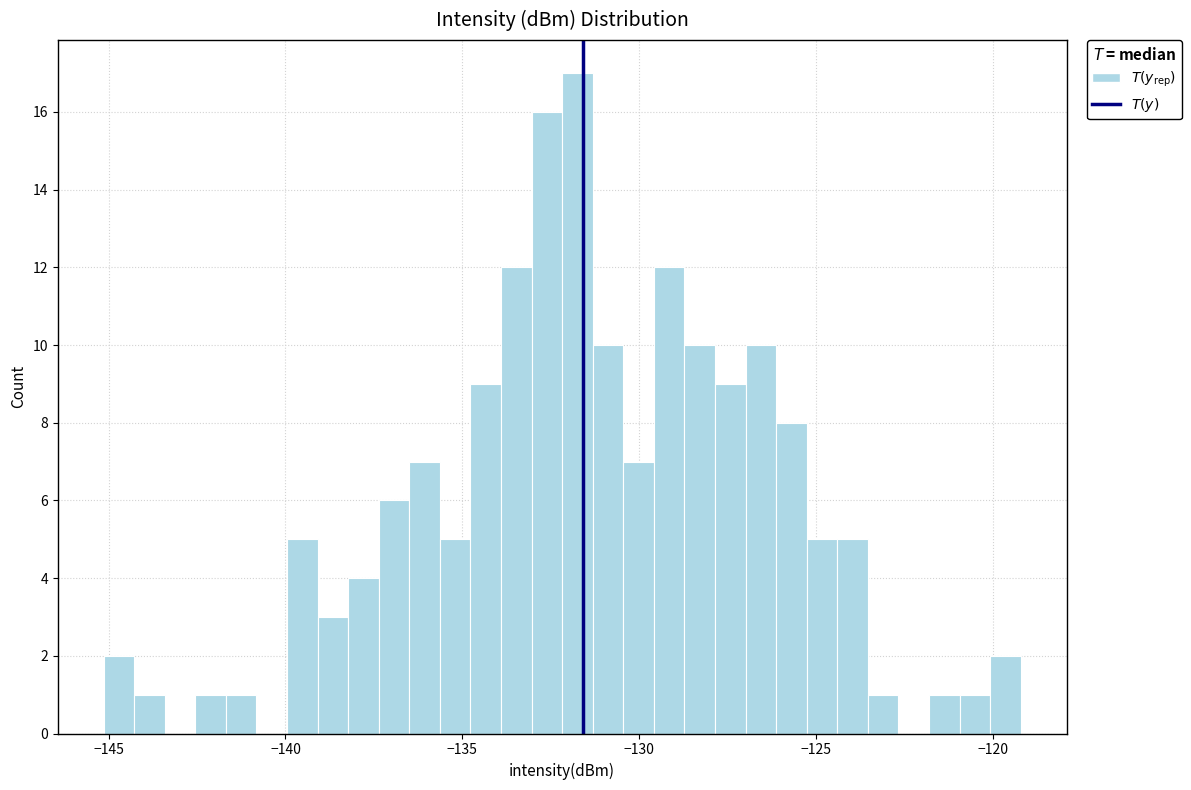

Read against the x-axis, roughly where is the centre of the tallest bar?

-131.5